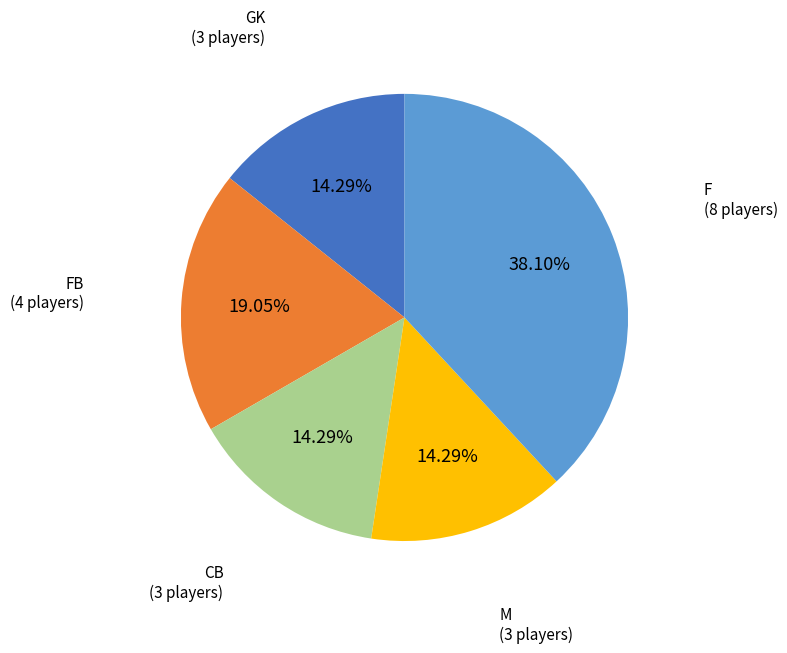

Is there any slice that represents more than half of the pie?

No